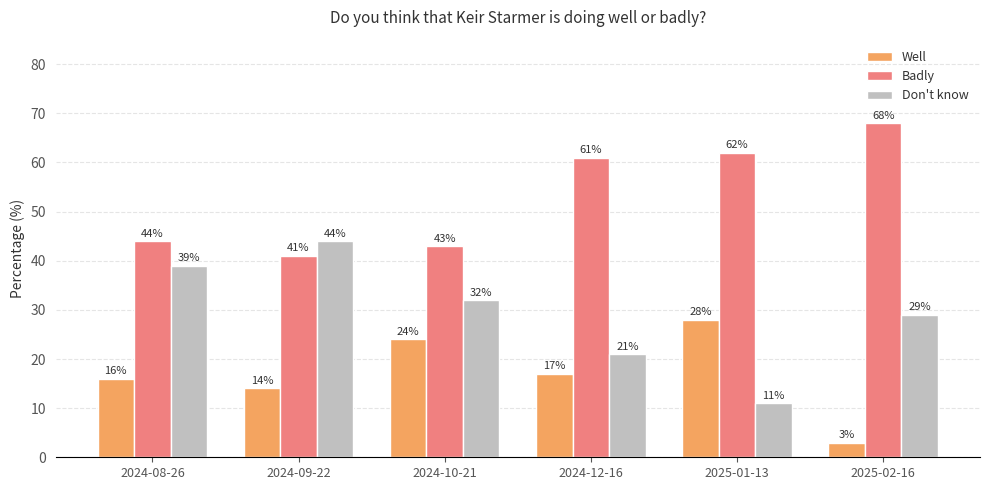

Between 2024-10-21 and 2024-12-16, which series saw the biggest shift?

Badly